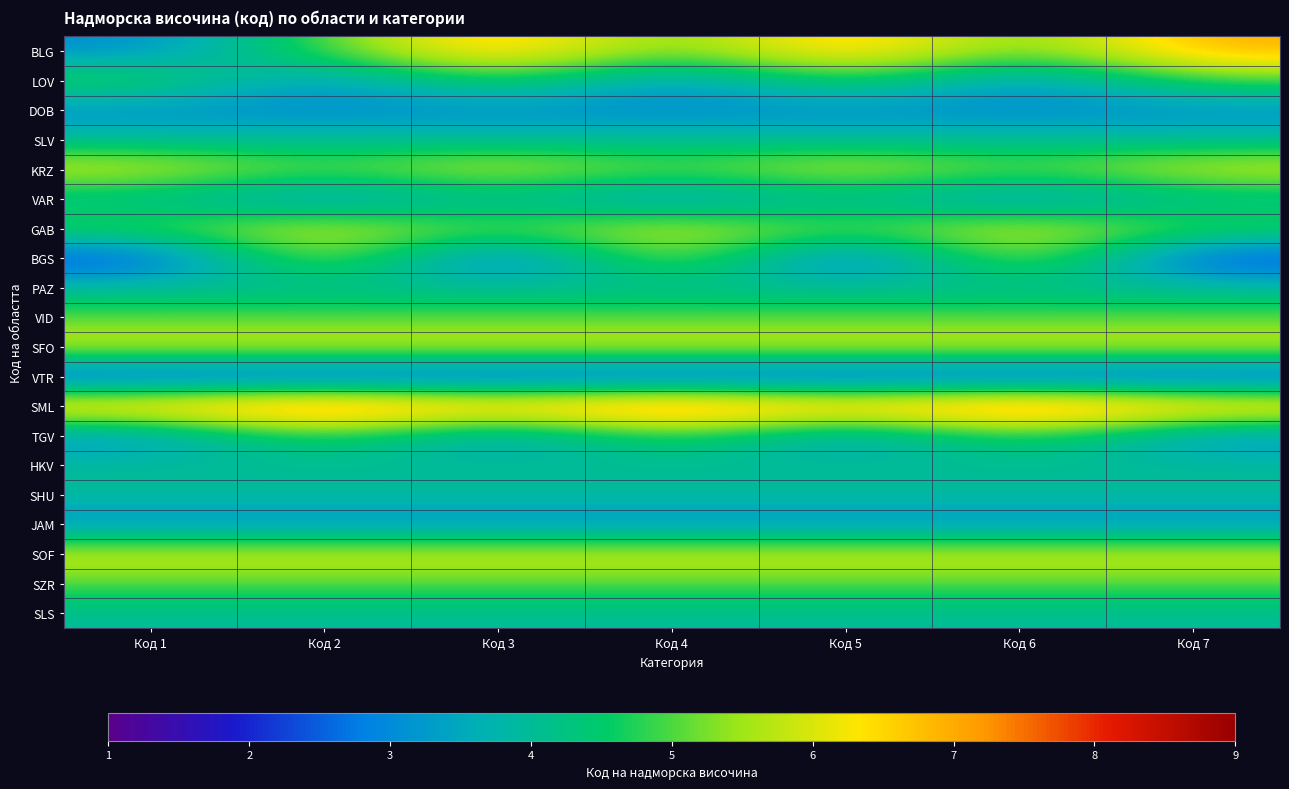

Reading left to right, list all the values displayed in this chart.

BLG: Код 1=3	Код 2=5	Код 3=7	Код 4=5	Код 5=7	Код 6=5	Код 7=7
LOV: Код 1=5	Код 2=3	Код 3=5	Код 4=3	Код 5=5	Код 6=3	Код 7=5
DOB: Код 1=3	Код 2=3	Код 3=3	Код 4=3	Код 5=3	Код 6=3	Код 7=3
SLV: Код 1=4	Код 2=4	Код 3=4	Код 4=4	Код 5=4	Код 6=4	Код 7=4
KRZ: Код 1=6	Код 2=5	Код 3=6	Код 4=5	Код 5=6	Код 6=5	Код 7=6
VAR: Код 1=4	Код 2=3	Код 3=4	Код 4=3	Код 5=4	Код 6=3	Код 7=4
GAB: Код 1=5	Код 2=6	Код 3=5	Код 4=6	Код 5=5	Код 6=6	Код 7=5
BGS: Код 1=2	Код 2=6	Код 3=2	Код 4=6	Код 5=2	Код 6=6	Код 7=2
PAZ: Код 1=4	Код 2=4	Код 3=4	Код 4=4	Код 5=4	Код 6=4	Код 7=4
VID: Код 1=5	Код 2=5	Код 3=5	Код 4=5	Код 5=5	Код 6=5	Код 7=5
SFO: Код 1=6	Код 2=6	Код 3=6	Код 4=6	Код 5=6	Код 6=6	Код 7=6
VTR: Код 1=2	Код 2=2	Код 3=2	Код 4=2	Код 5=2	Код 6=2	Код 7=2
SML: Код 1=7	Код 2=8	Код 3=7	Код 4=8	Код 5=7	Код 6=8	Код 7=7
TGV: Код 1=3	Код 2=5	Код 3=3	Код 4=5	Код 5=3	Код 6=5	Код 7=3
HKV: Код 1=4	Код 2=4	Код 3=4	Код 4=4	Код 5=4	Код 6=4	Код 7=4
SHU: Код 1=4	Код 2=4	Код 3=4	Код 4=4	Код 5=4	Код 6=4	Код 7=4
JAM: Код 1=3	Код 2=3	Код 3=3	Код 4=3	Код 5=3	Код 6=3	Код 7=3
SOF: Код 1=6	Код 2=6	Код 3=6	Код 4=6	Код 5=6	Код 6=6	Код 7=6
SZR: Код 1=5	Код 2=5	Код 3=5	Код 4=5	Код 5=5	Код 6=5	Код 7=5
SLS: Код 1=4	Код 2=4	Код 3=4	Код 4=4	Код 5=4	Код 6=4	Код 7=4